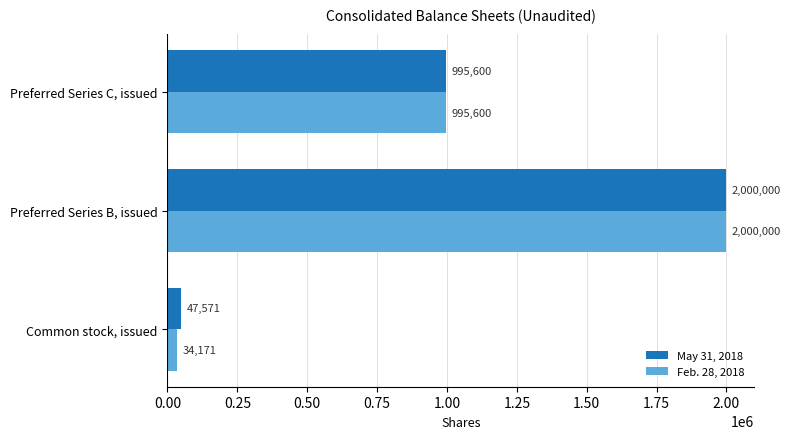

Count the number of categories in the chart.

3